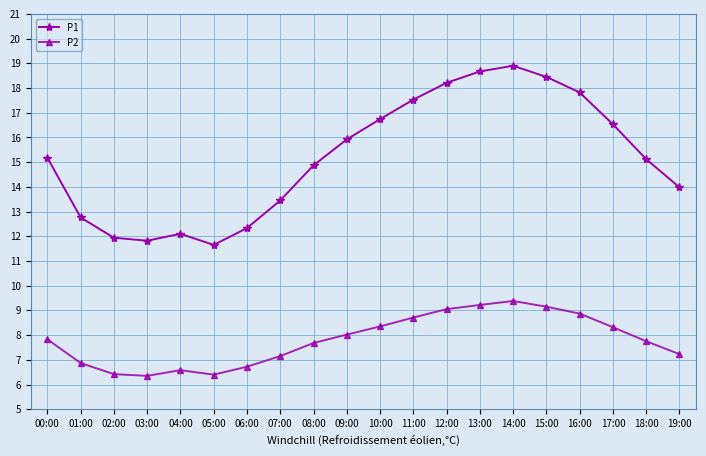

Which series has the largest range (max minus min)?

P1